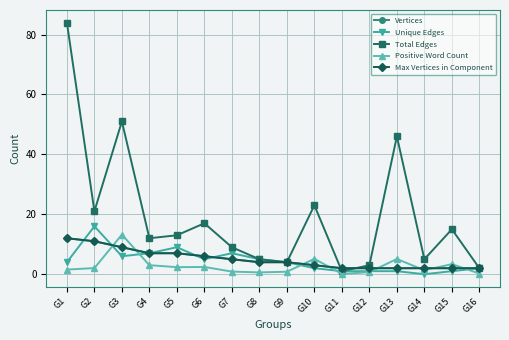

Does the chart have visible grid lines?

Yes